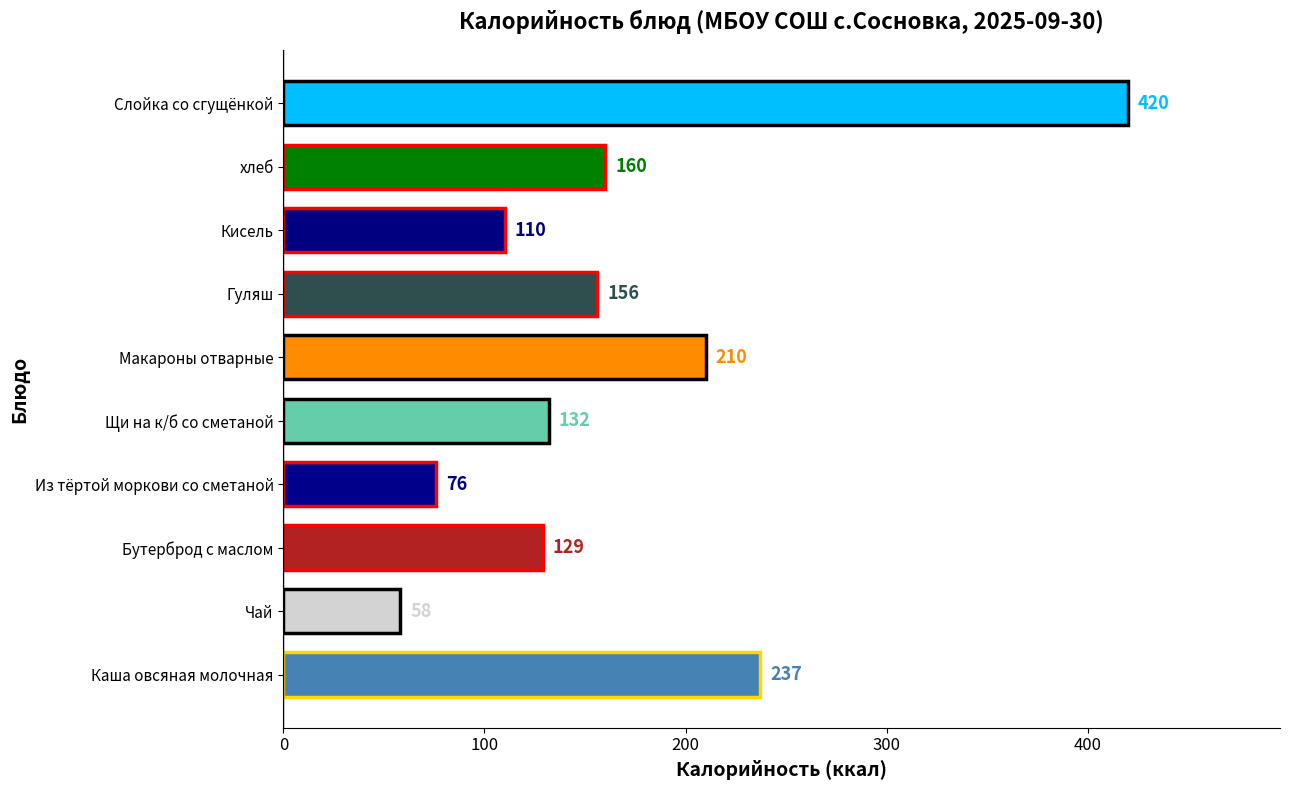

What is the difference between the maximum and second lowest values?

344